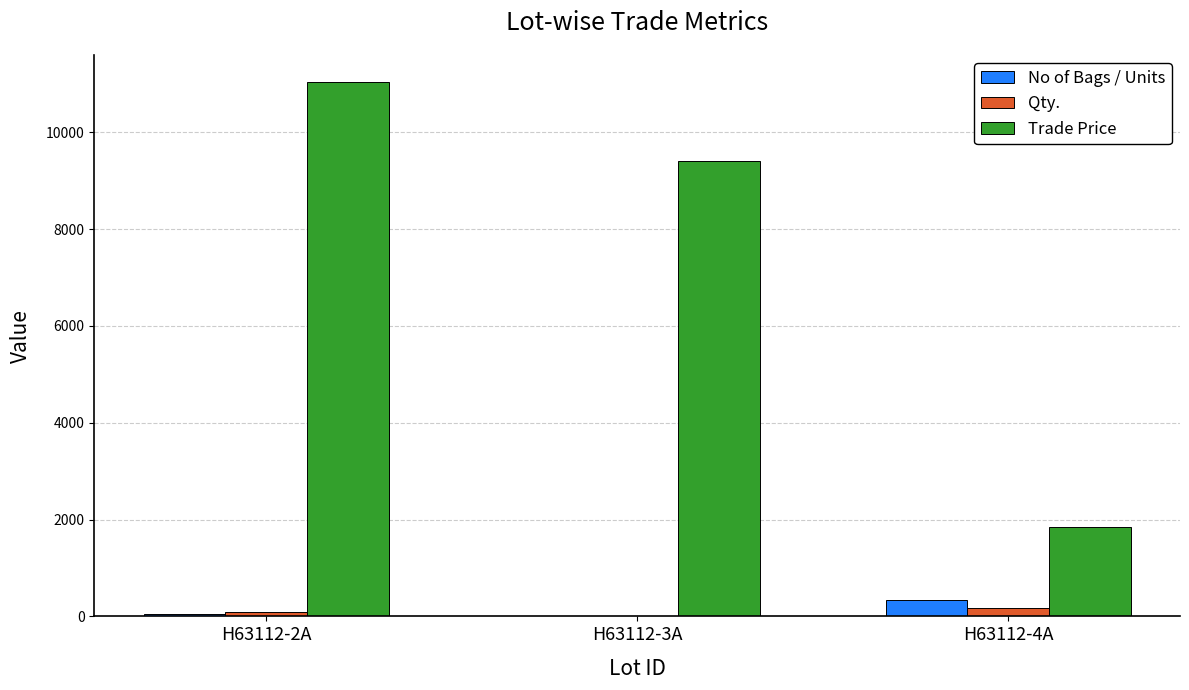

Which category has the highest value across all series?

H63112-2A